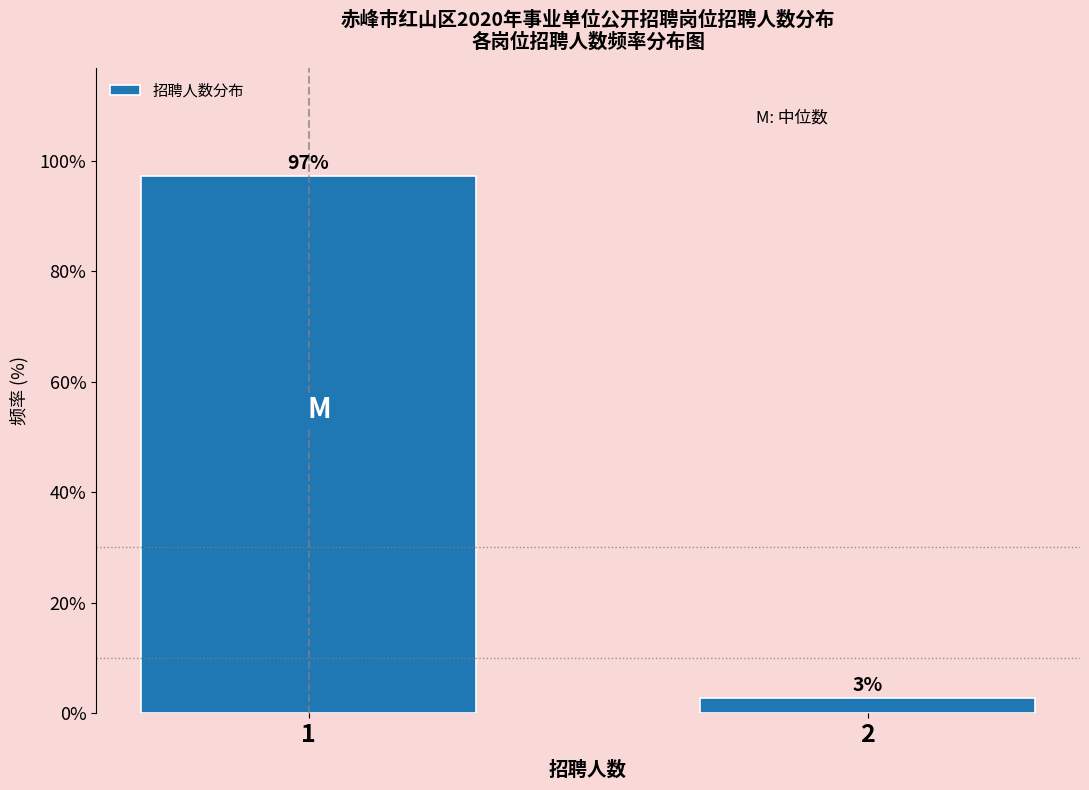

The value at 1 is 97.2. True or false?

True